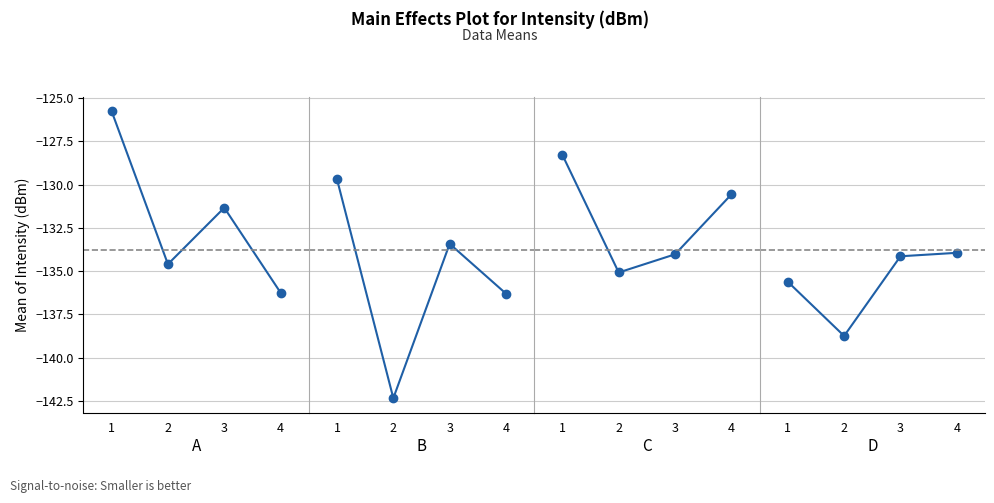

What is the change in value from 3 to 4?

+0.2